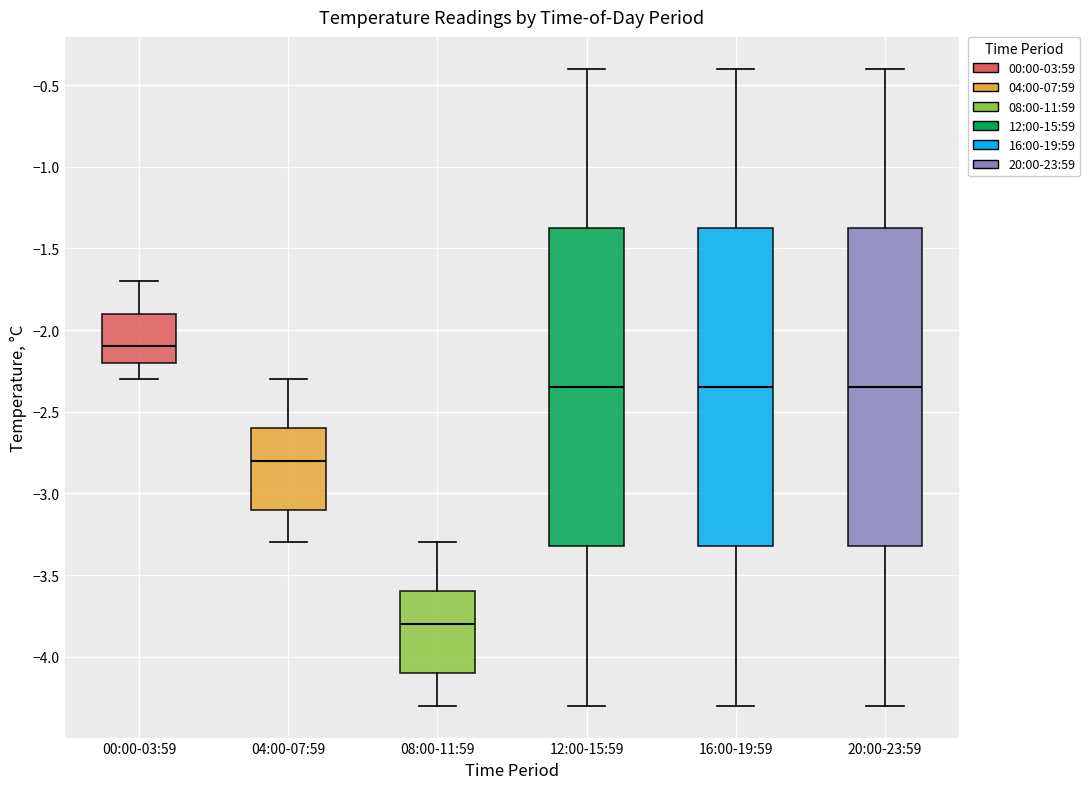

Where is the lower edge of the box for 08:00-11:59 on the y-axis? The values are not printed on the chart, so give them approximately, as read against the axis.

-4.10